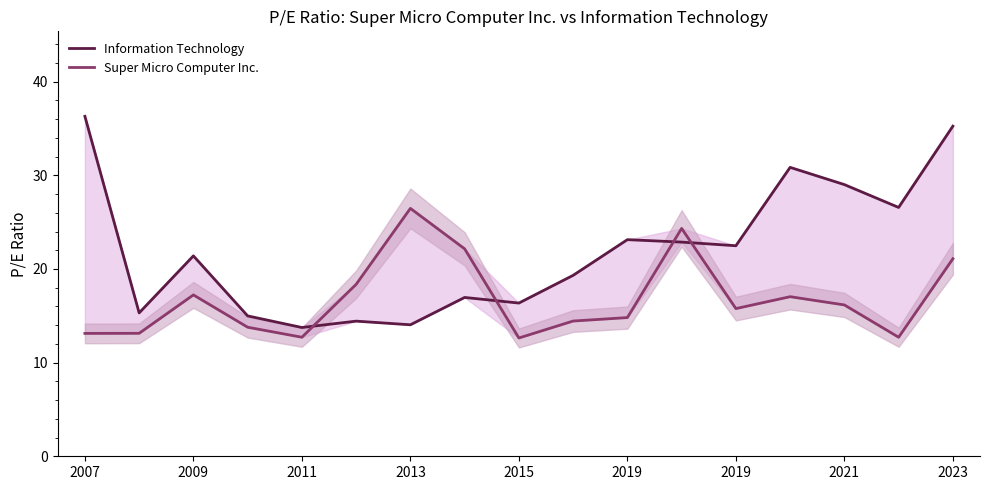

Rank the series by their average value, from lowest to highest.

Super Micro Computer Inc., Information Technology